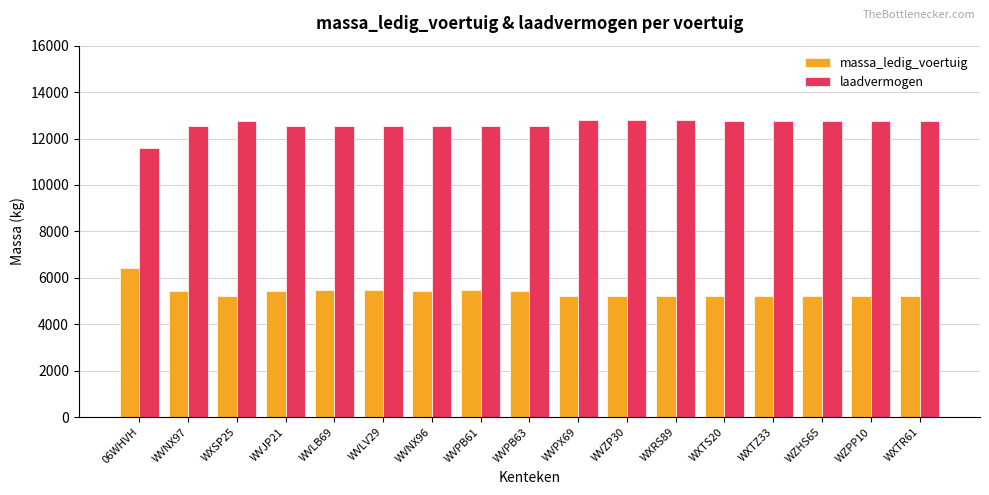

The laadvermogen series shows 12560 at WVNX96. True or false?

True